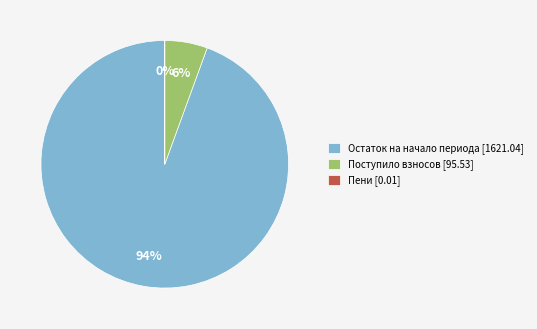

What is the largest slice in the pie chart?

Остаток на начало периода [1621.04]